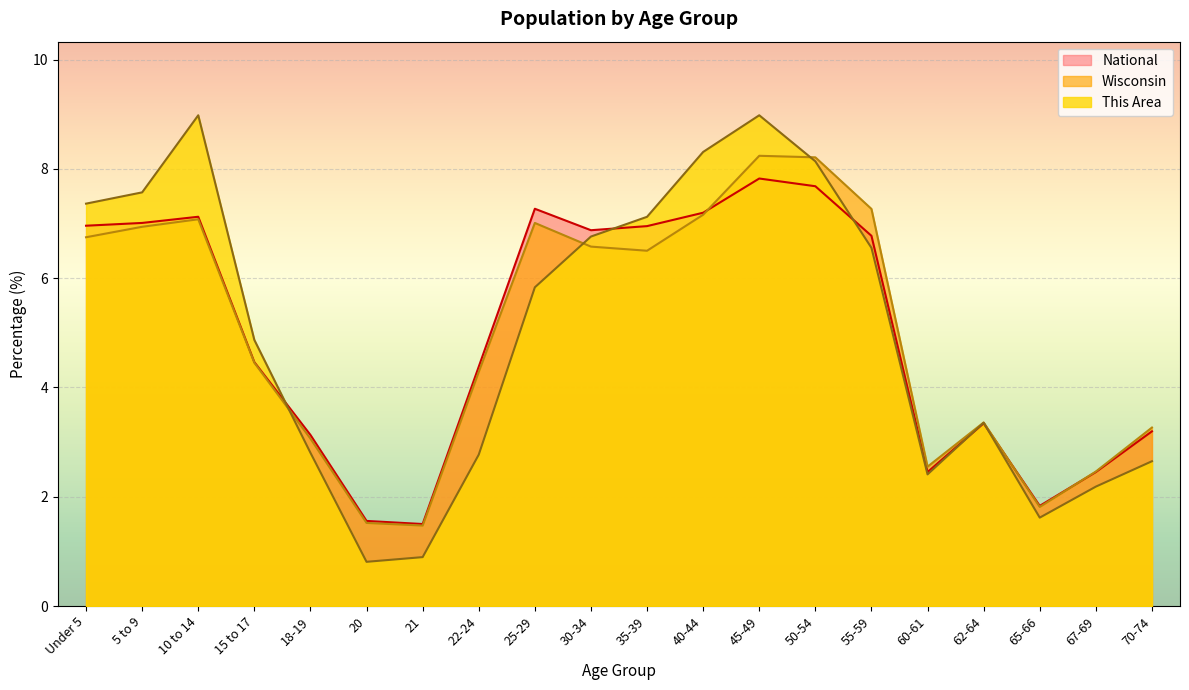

The value of Wisconsin at 45-49 is 8.2. True or false?

True